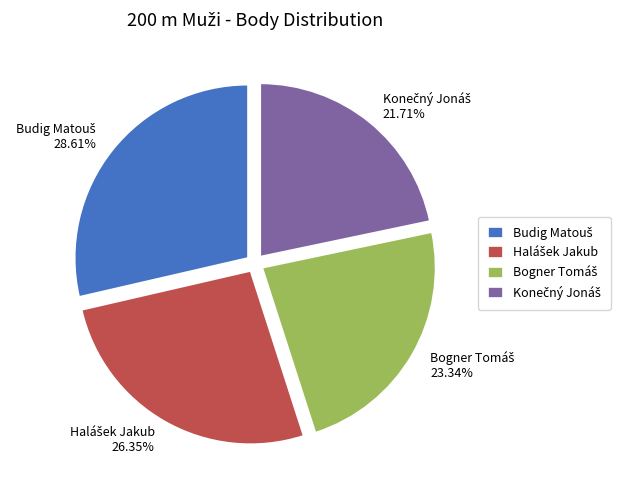

Does any single category account for the majority?

No